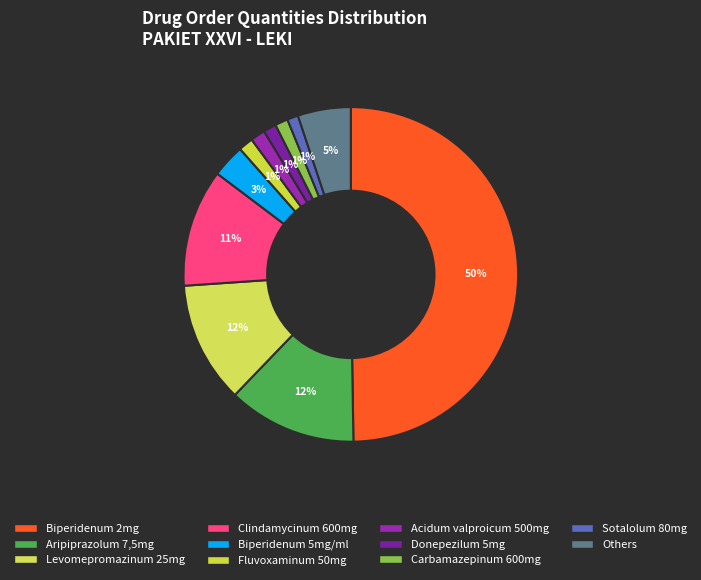

Does Donepezilum 5mg account for over 50% of the chart?

No